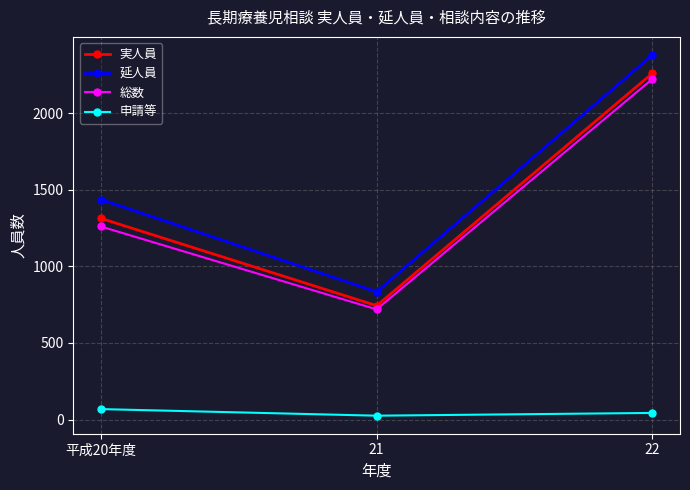

List the series in order of their peak value, highest first.

延人員, 実人員, 総数, 申請等